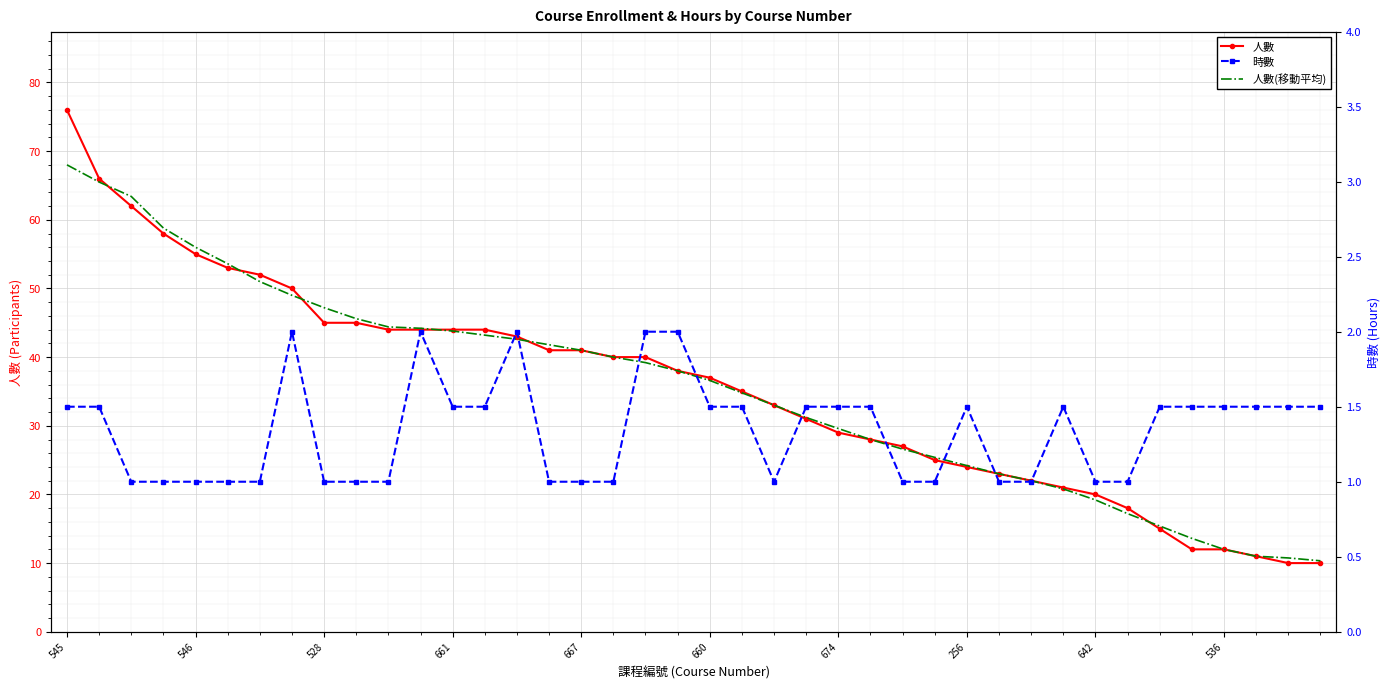

Rank the series at 528 from highest to lowest value.

人數(移動平均), 人數, 時數